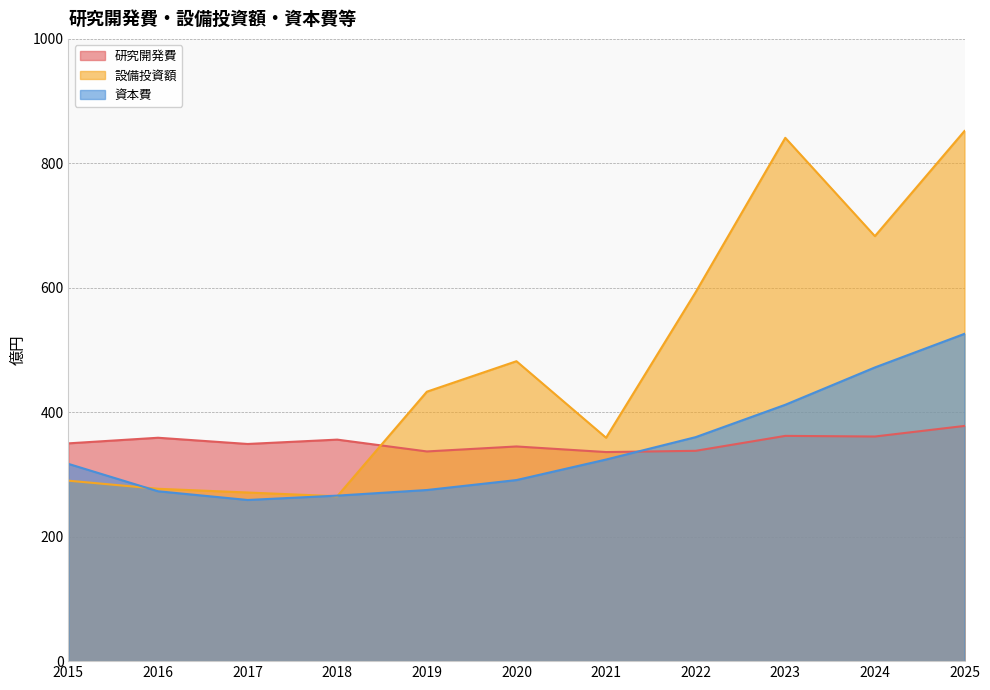

What is the maximum value shown in the chart?

852